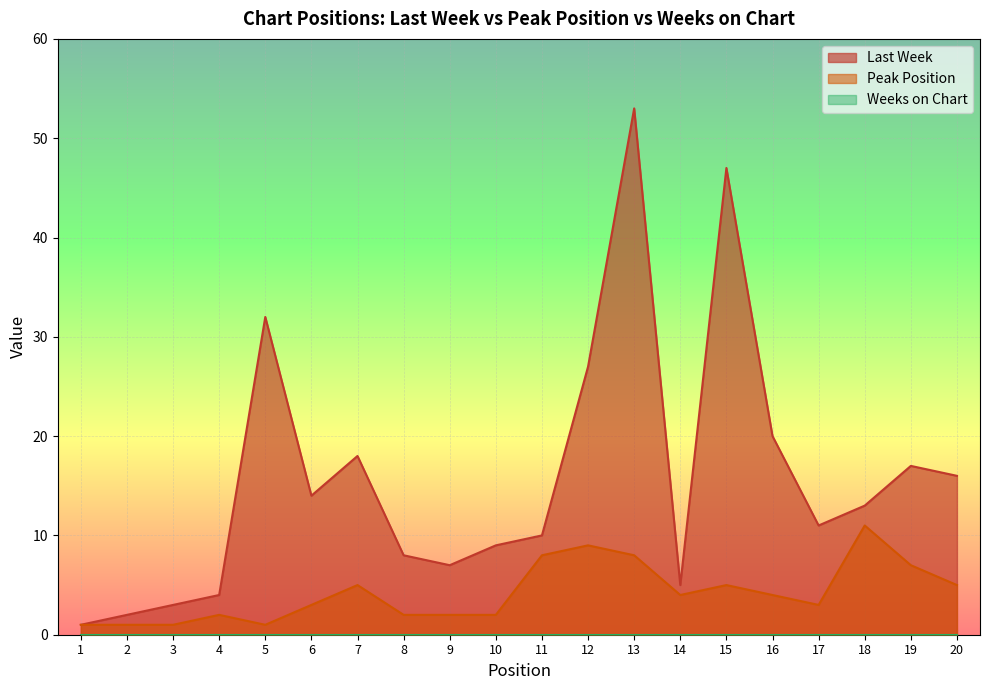

Where is Peak Position nearest to the value 6?

7